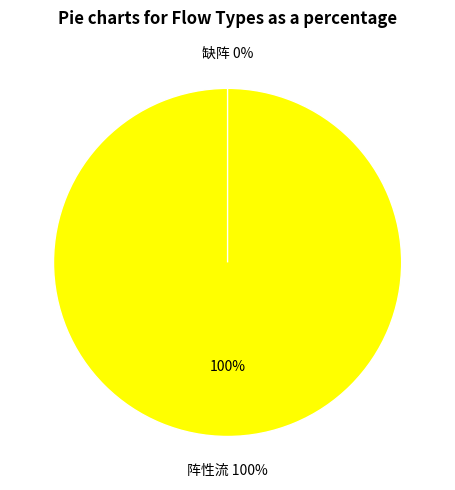

Is there a majority slice in this chart?

Yes